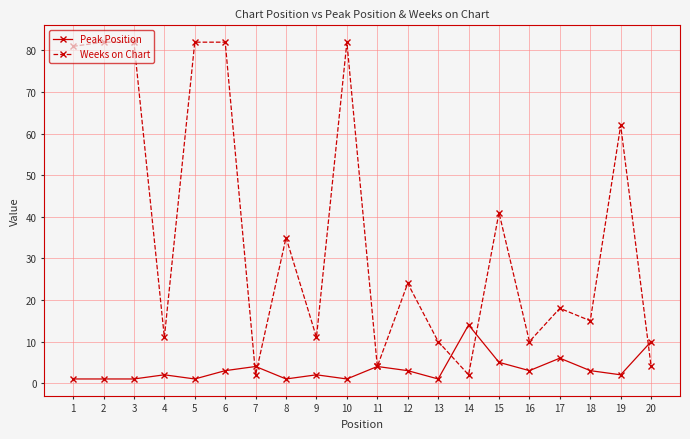

What is the maximum value shown in the chart?

82